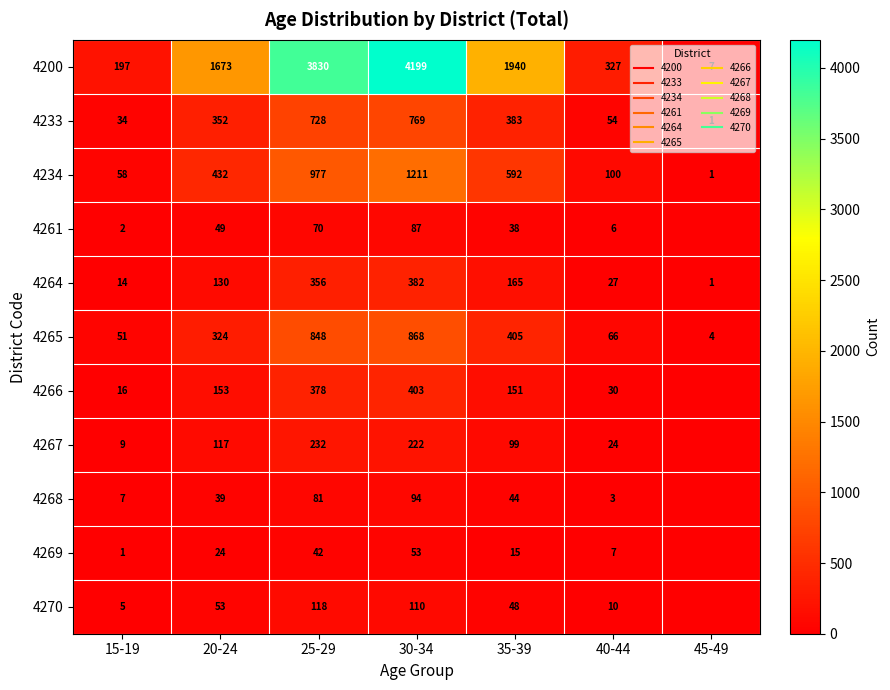

What is the sum of all 4267 values?

703